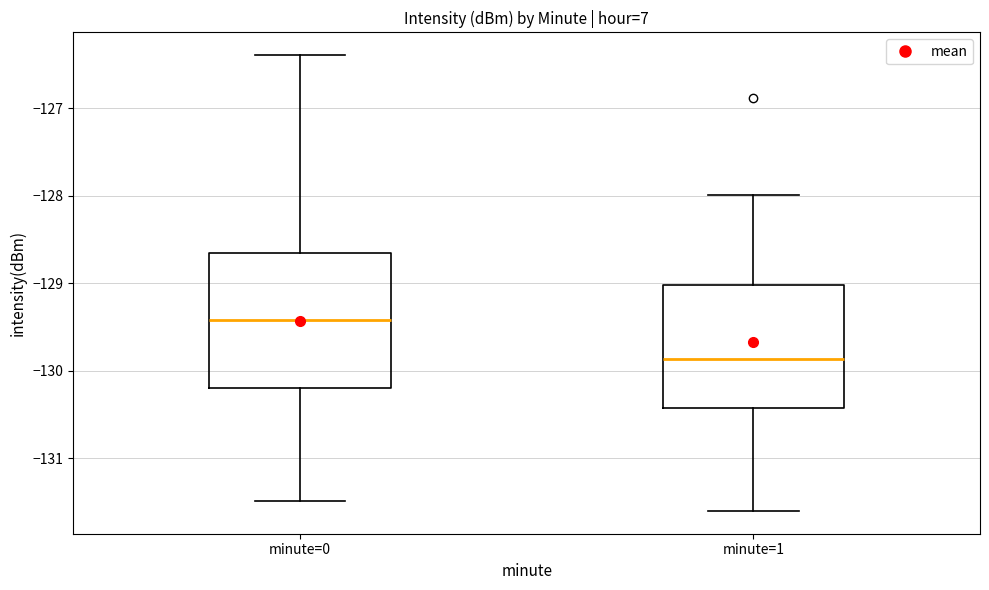

Which box is the tallest, from its lower edge to its upper edge?

minute=0